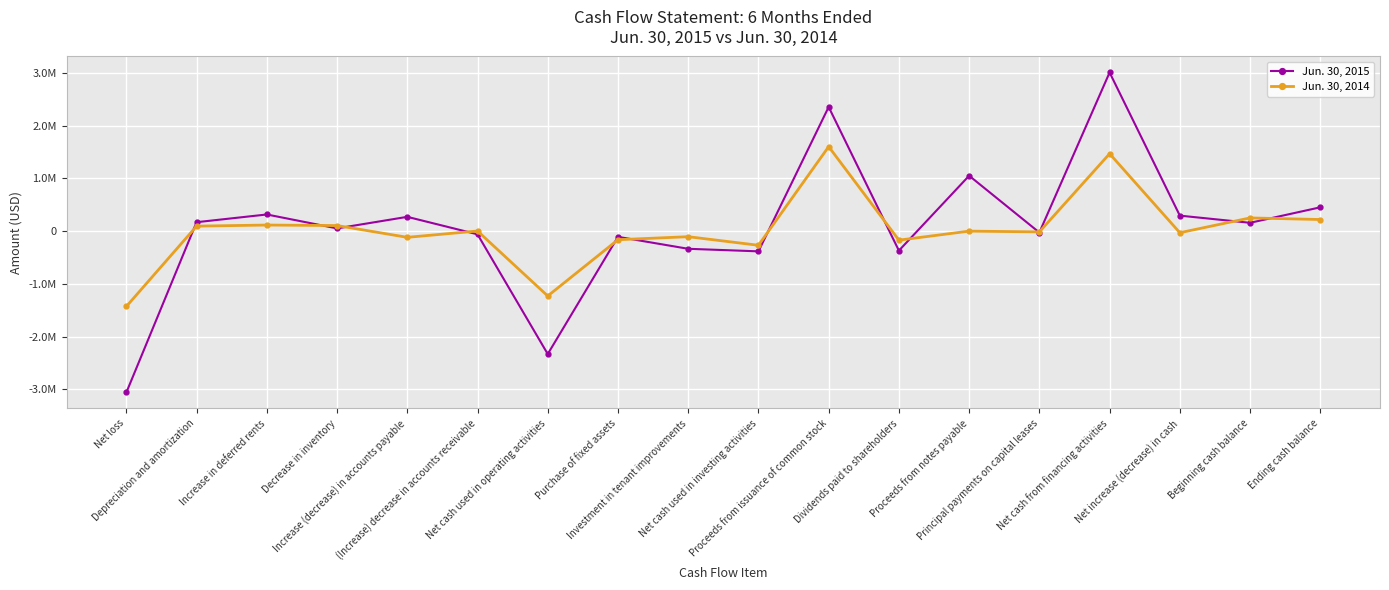

Rank the series by their average value, from lowest to highest.

Jun. 30, 2014, Jun. 30, 2015